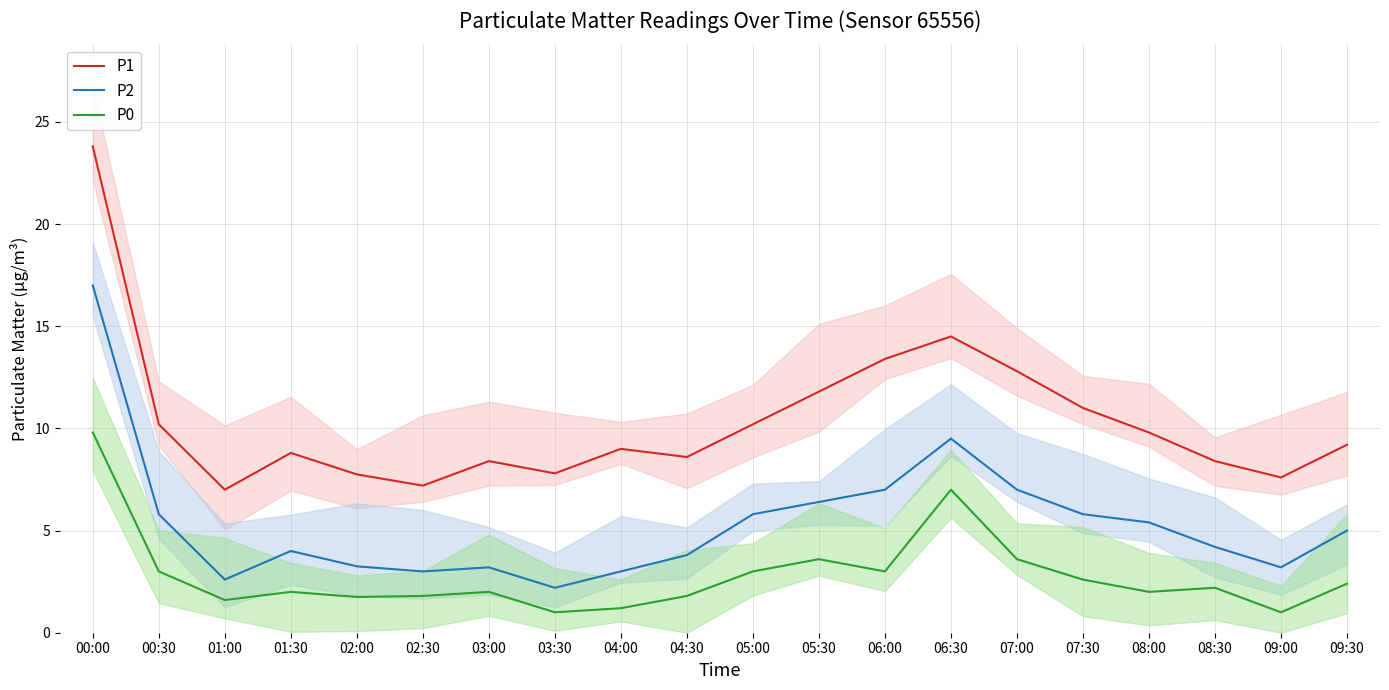

Reading right to left, what are all the values shown in this chart?

P1: 09:30=9.2	09:00=7.6	08:30=8.4	08:00=9.8	07:30=11.0	07:00=12.8	06:30=14.5	06:00=13.4	05:30=11.8	05:00=10.2	04:30=8.6	04:00=9.0	03:30=7.8	03:00=8.4	02:30=7.2	02:00=7.8	01:30=8.8	01:00=7.0	00:30=10.2	00:00=23.8
P2: 09:30=5.0	09:00=3.2	08:30=4.2	08:00=5.4	07:30=5.8	07:00=7.0	06:30=9.5	06:00=7.0	05:30=6.4	05:00=5.8	04:30=3.8	04:00=3.0	03:30=2.2	03:00=3.2	02:30=3.0	02:00=3.2	01:30=4.0	01:00=2.6	00:30=5.8	00:00=17.0
P0: 09:30=2.4	09:00=1.0	08:30=2.2	08:00=2.0	07:30=2.6	07:00=3.6	06:30=7.0	06:00=3.0	05:30=3.6	05:00=3.0	04:30=1.8	04:00=1.2	03:30=1.0	03:00=2.0	02:30=1.8	02:00=1.8	01:30=2.0	01:00=1.6	00:30=3.0	00:00=9.8